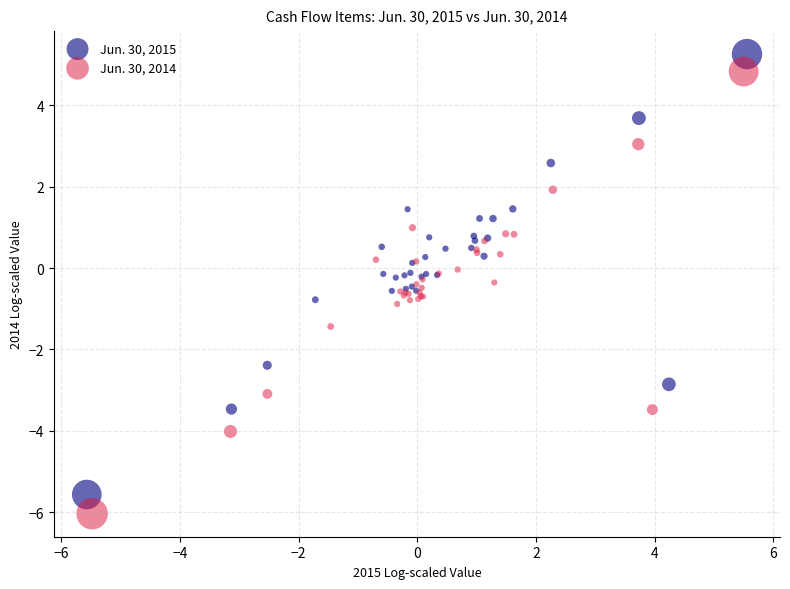

Which series has the widest spread of Y values?

Jun. 30, 2014